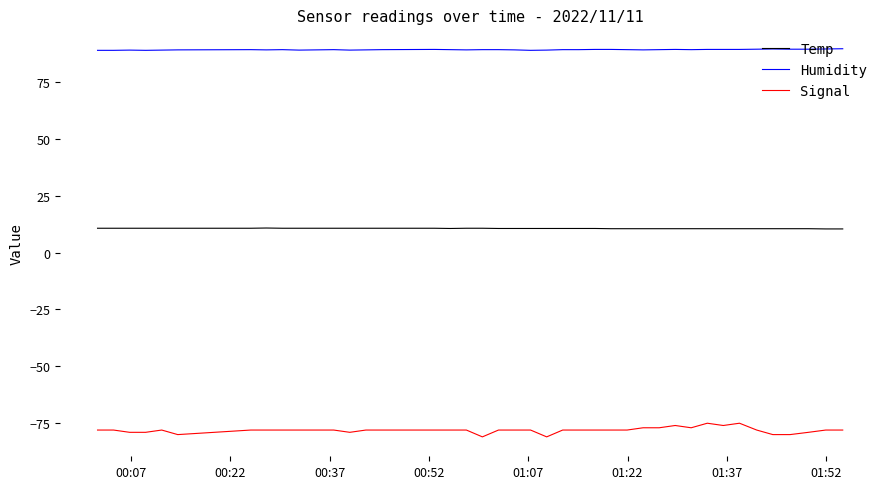

True or false: Humidity and Signal cross at least once.

False